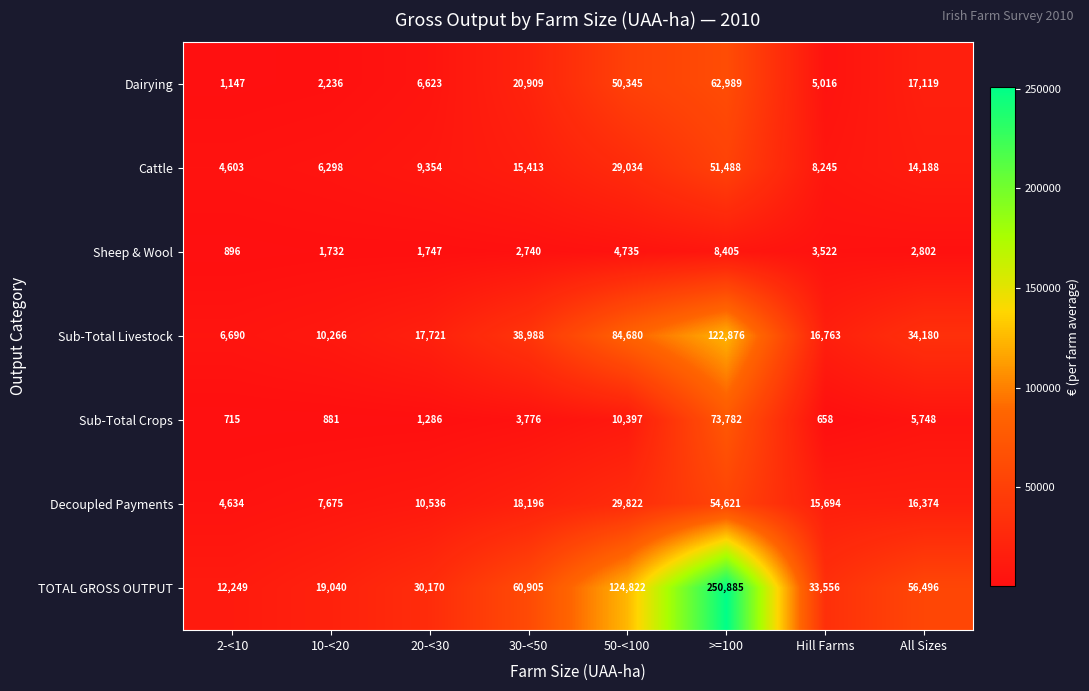

Which category has the lowest value in the Sub-Total Crops series?

Hill Farms